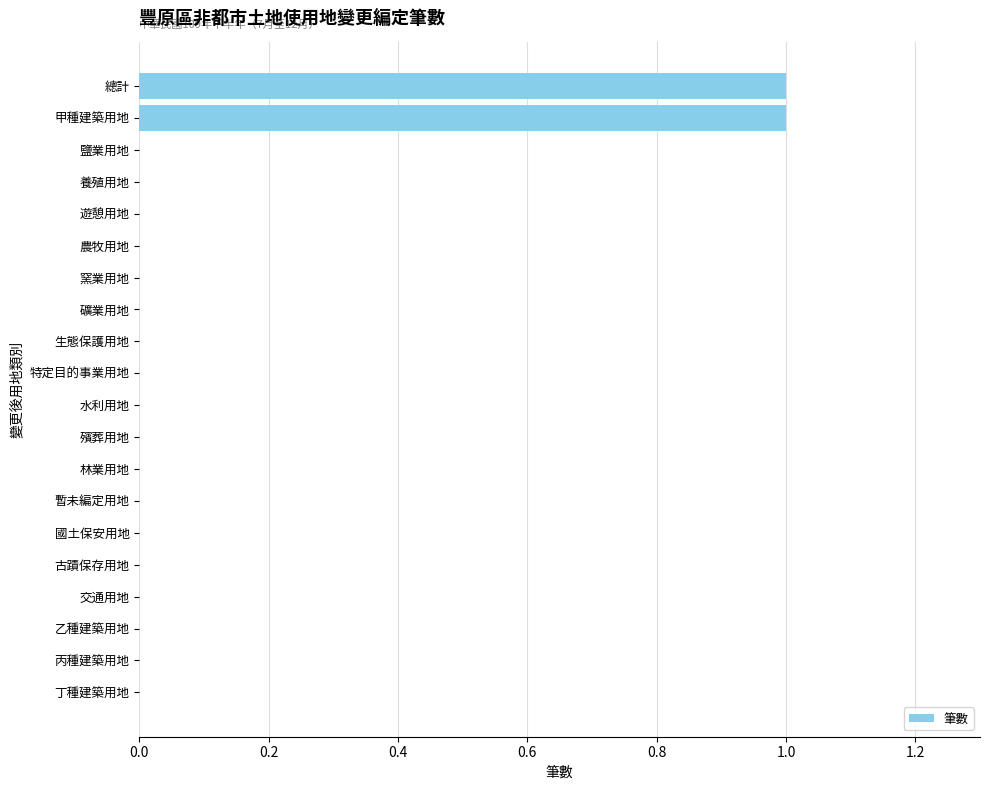

Is it true that the value at 水利用地 is 1?

False